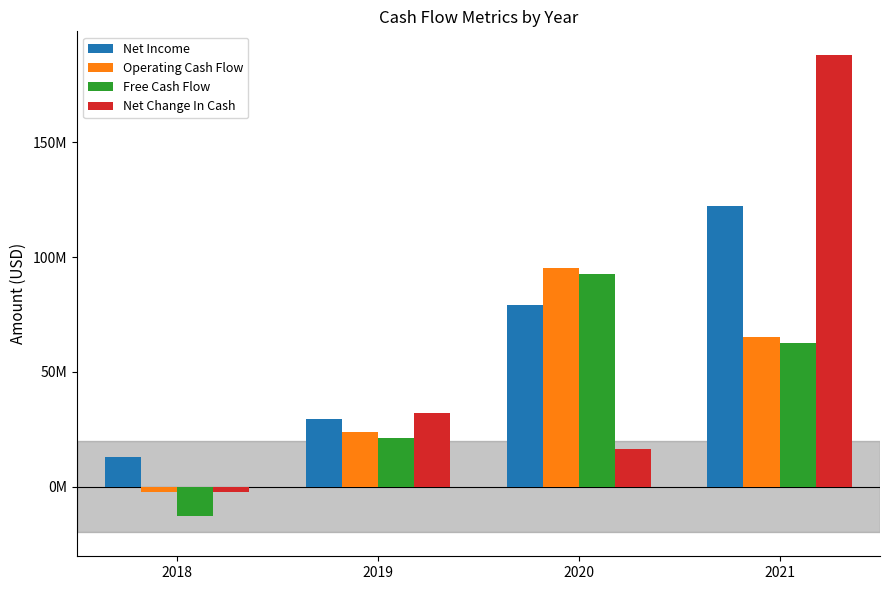

What are all the series names shown in the legend?

Net Income, Operating Cash Flow, Free Cash Flow, Net Change In Cash